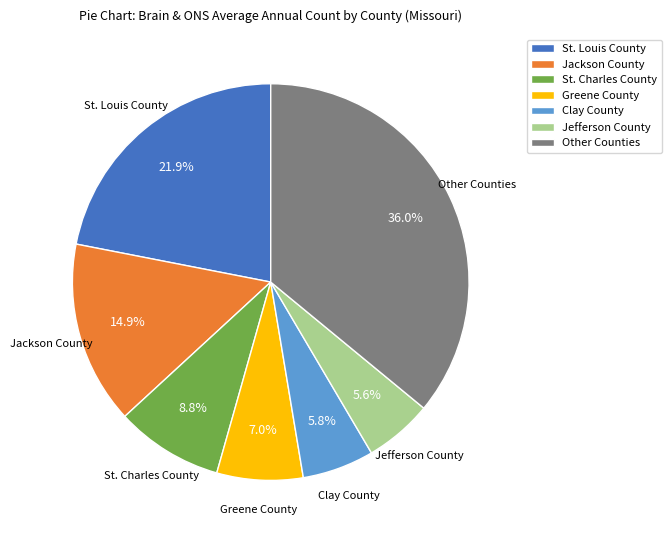

Does any single category account for the majority?

No